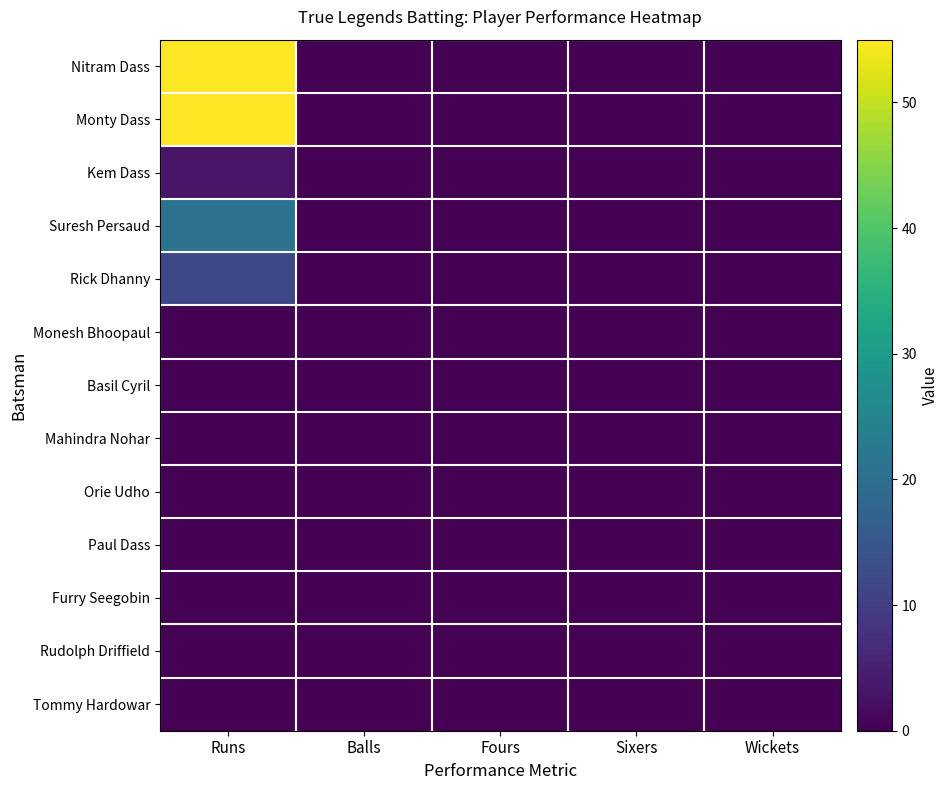

At which category is the sum across all series the highest?

Runs